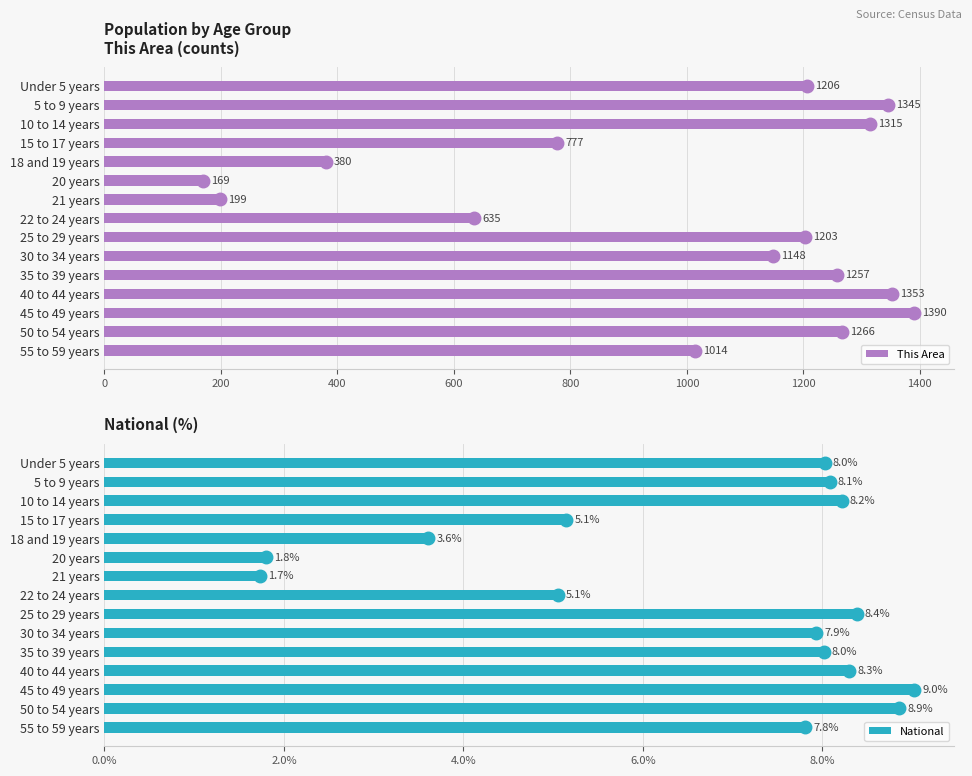

Is the value of This Area at 0 greater than the value of National at 0?

Yes